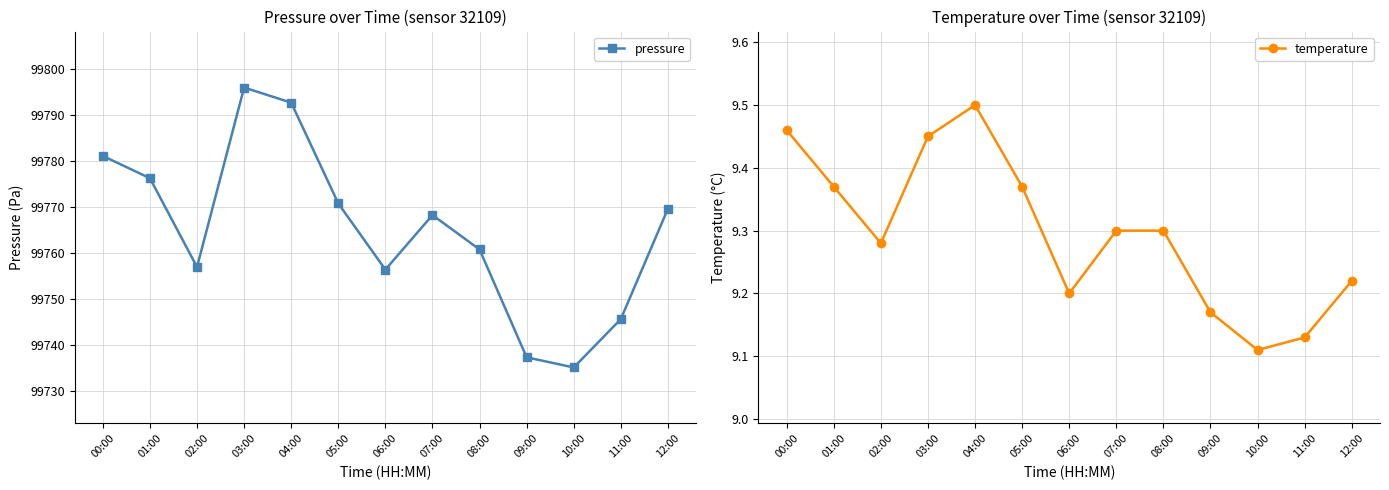

Count the temperature values in the range 9 to 10.

13